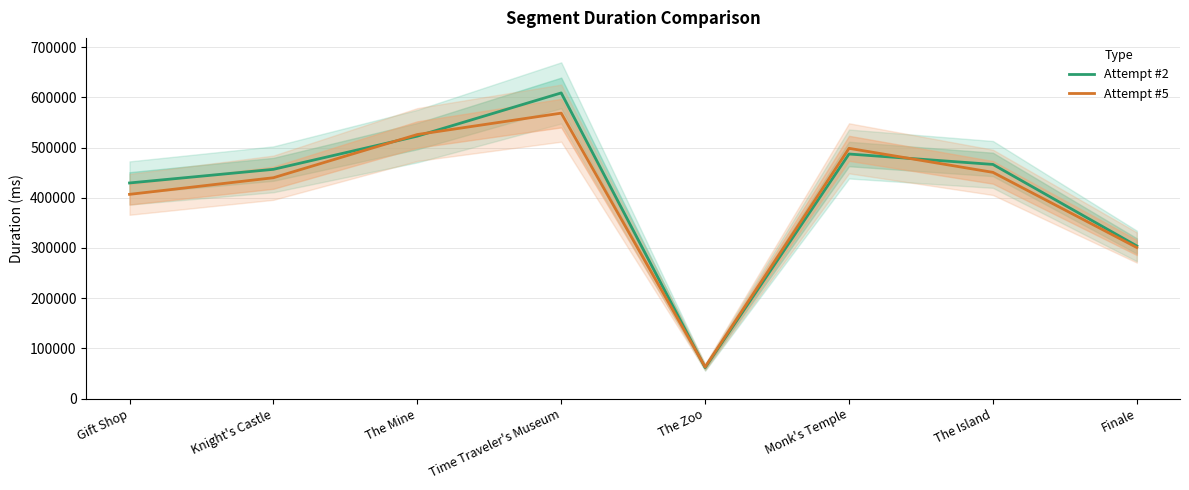

Reading left to right, transcribe all the data shown in this chart.

Attempt #2: Gift Shop=429446	Knight's Castle=456612	The Mine=522700	Time Traveler's Museum=608755	The Zoo=61797	Monk's Temple=487109	The Island=466361	Finale=304027
Attempt #5: Gift Shop=406783	Knight's Castle=439896	The Mine=525909	Time Traveler's Museum=568490	The Zoo=63023	Monk's Temple=498420	The Island=450572	Finale=300915